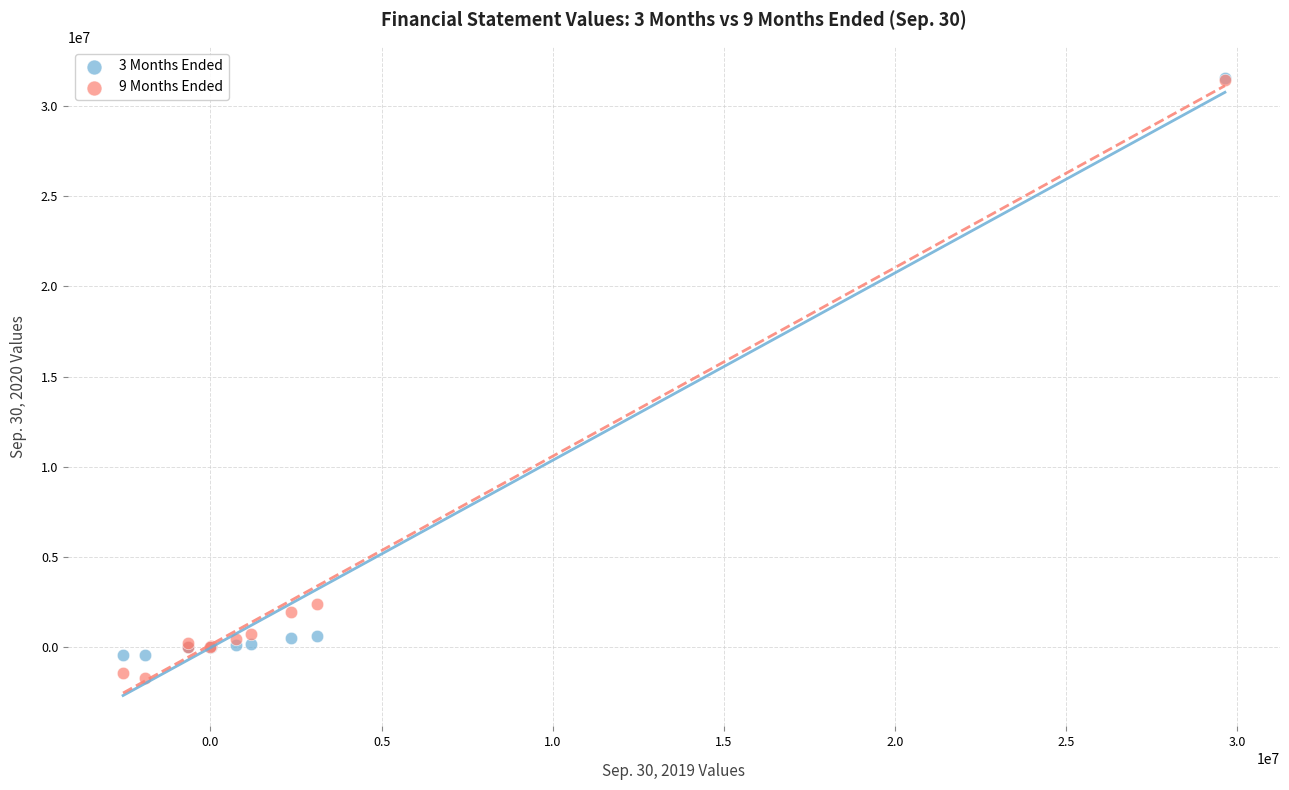

Which series has the largest Y range (max minus min)?

9 Months Ended